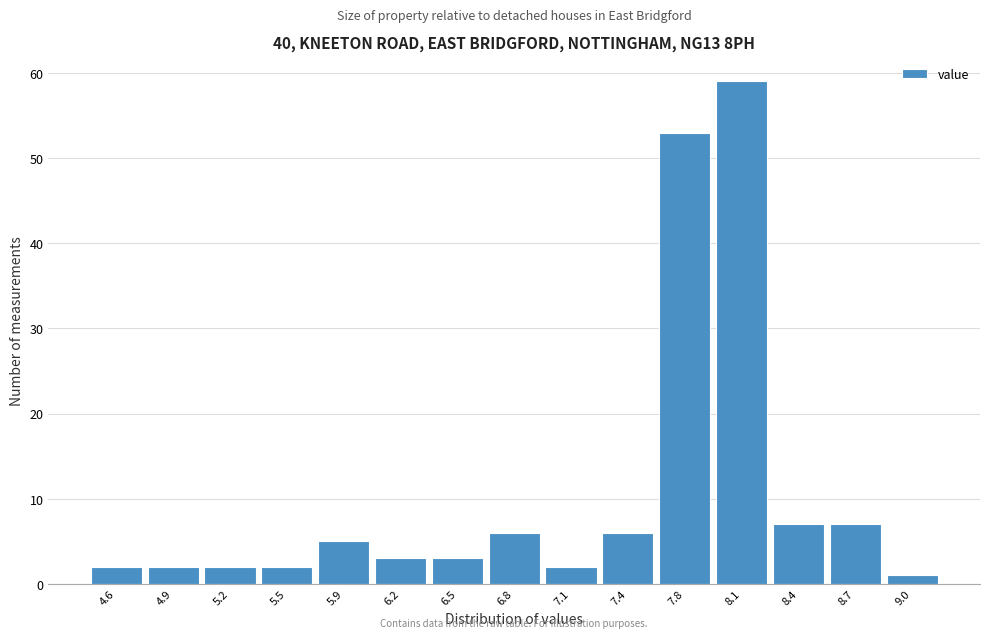

Reading left to right, list all the values displayed in this chart.

4.6=2	4.9=2	5.2=2	5.5=2	5.9=5	6.2=3	6.5=3	6.8=6	7.1=2	7.4=6	7.8=53	8.1=59	8.4=7	8.7=7	9.0=1